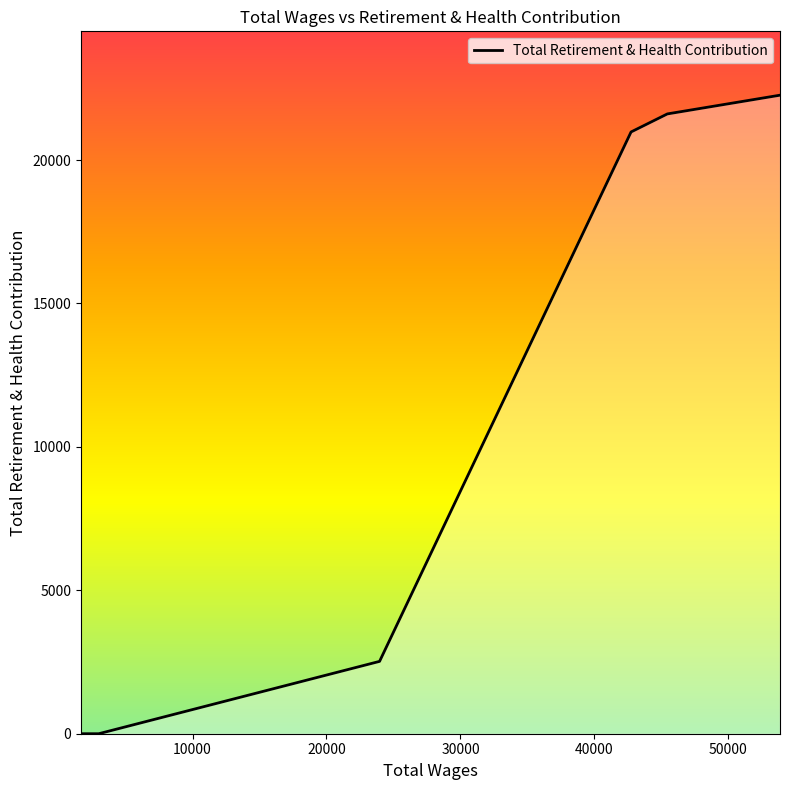

What is the average value?

8421